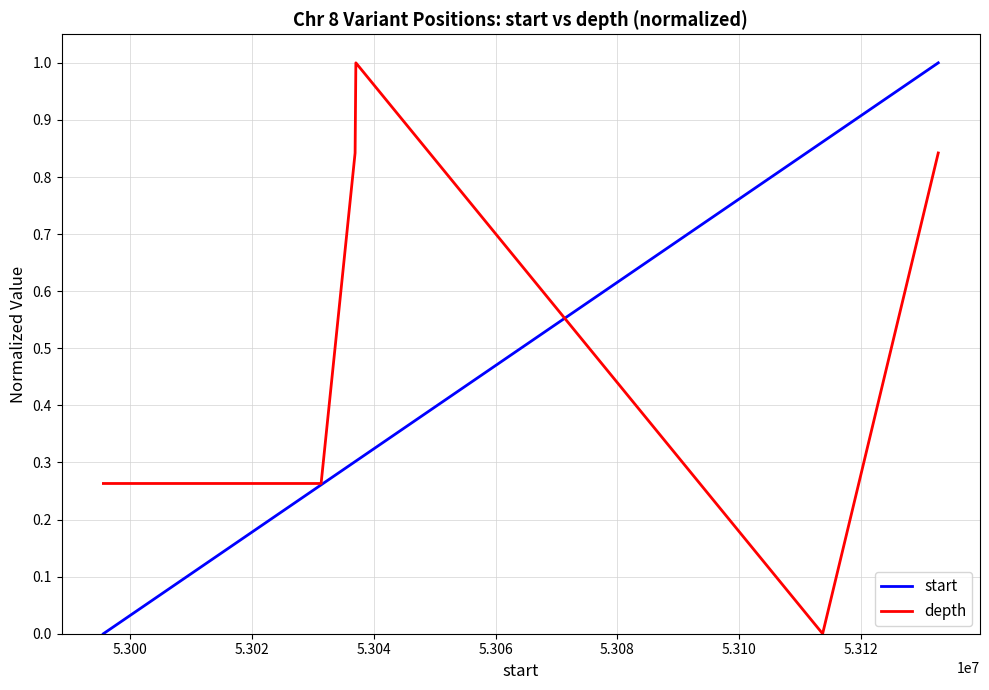

How many categories are shown in the chart?

6